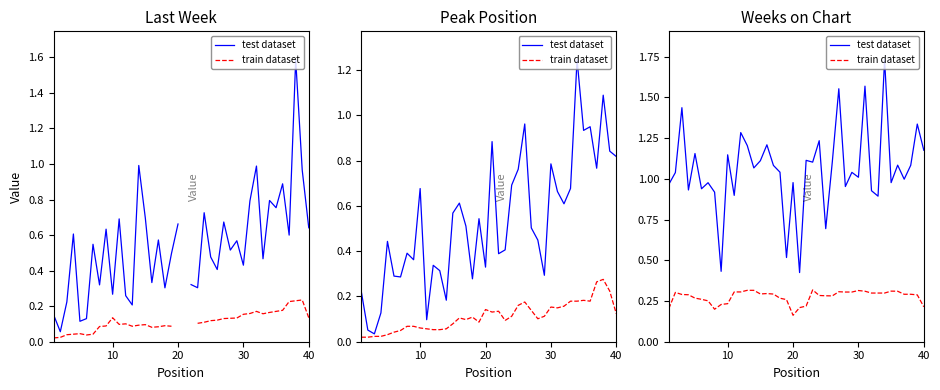

How many train dataset values are between 0 and 1?

40